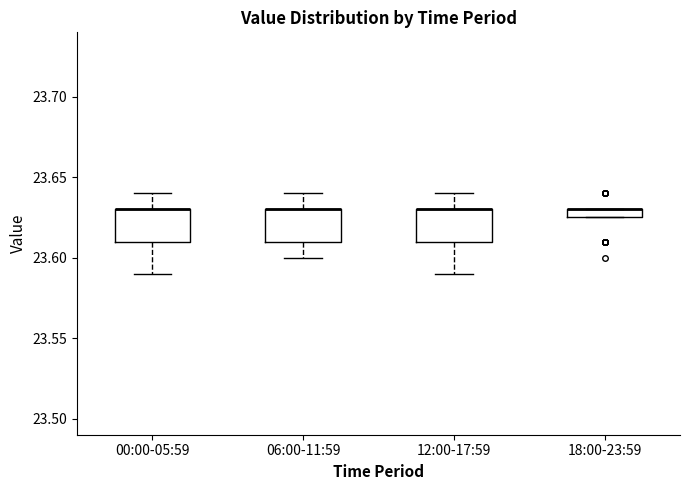

Where does the lower whisker of the box for 00:00-05:59 end on the y-axis? The values are not printed on the chart, so give them approximately, as read against the axis.

23.590